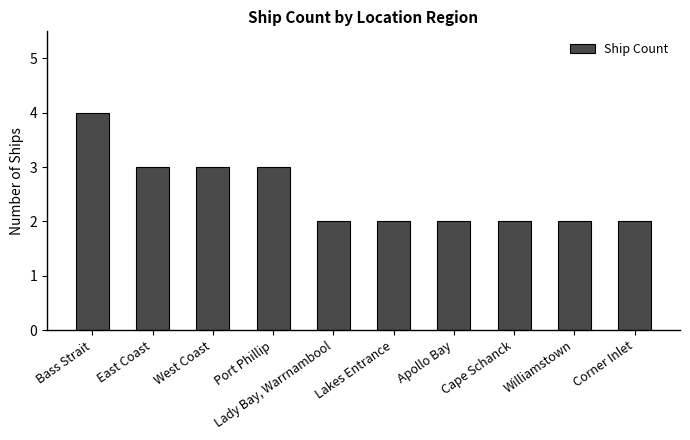

What is the difference between the values at Bass Strait and Corner Inlet?

2